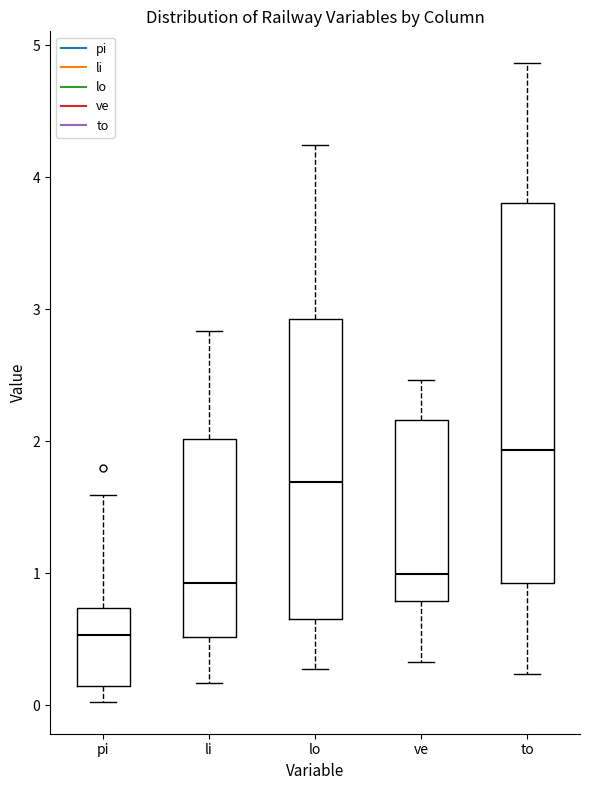

Comparing the boxes themselves (not the whiskers), which one is the tallest?

to